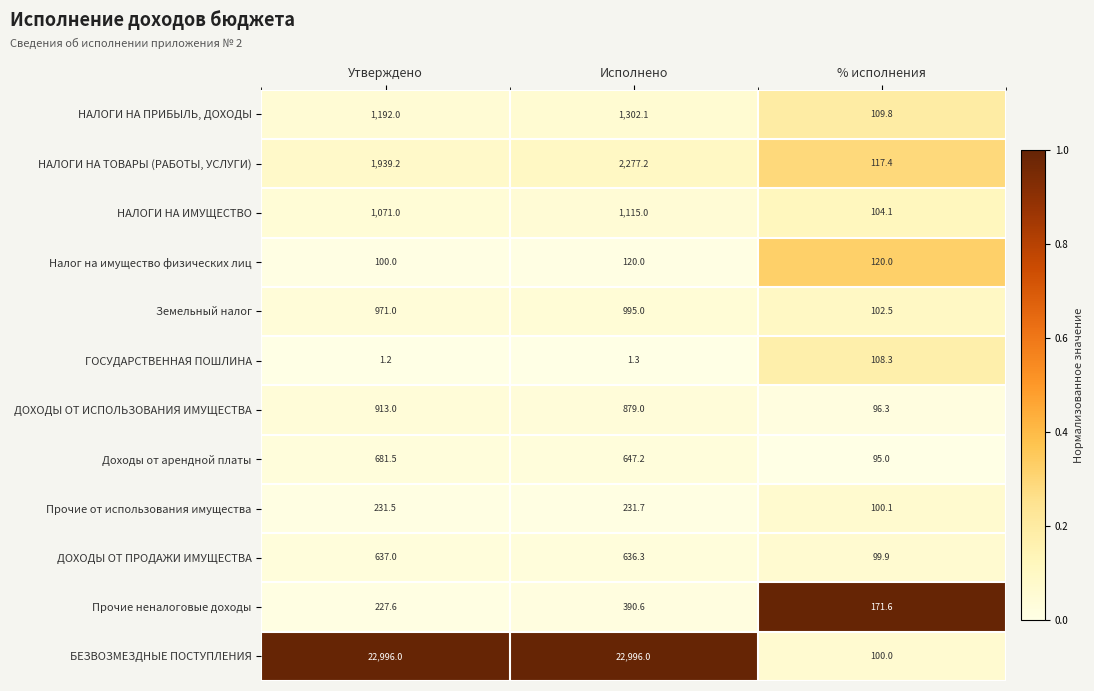

Which series has the widest spread of values?

БЕЗВОЗМЕЗДНЫЕ ПОСТУПЛЕНИЯ